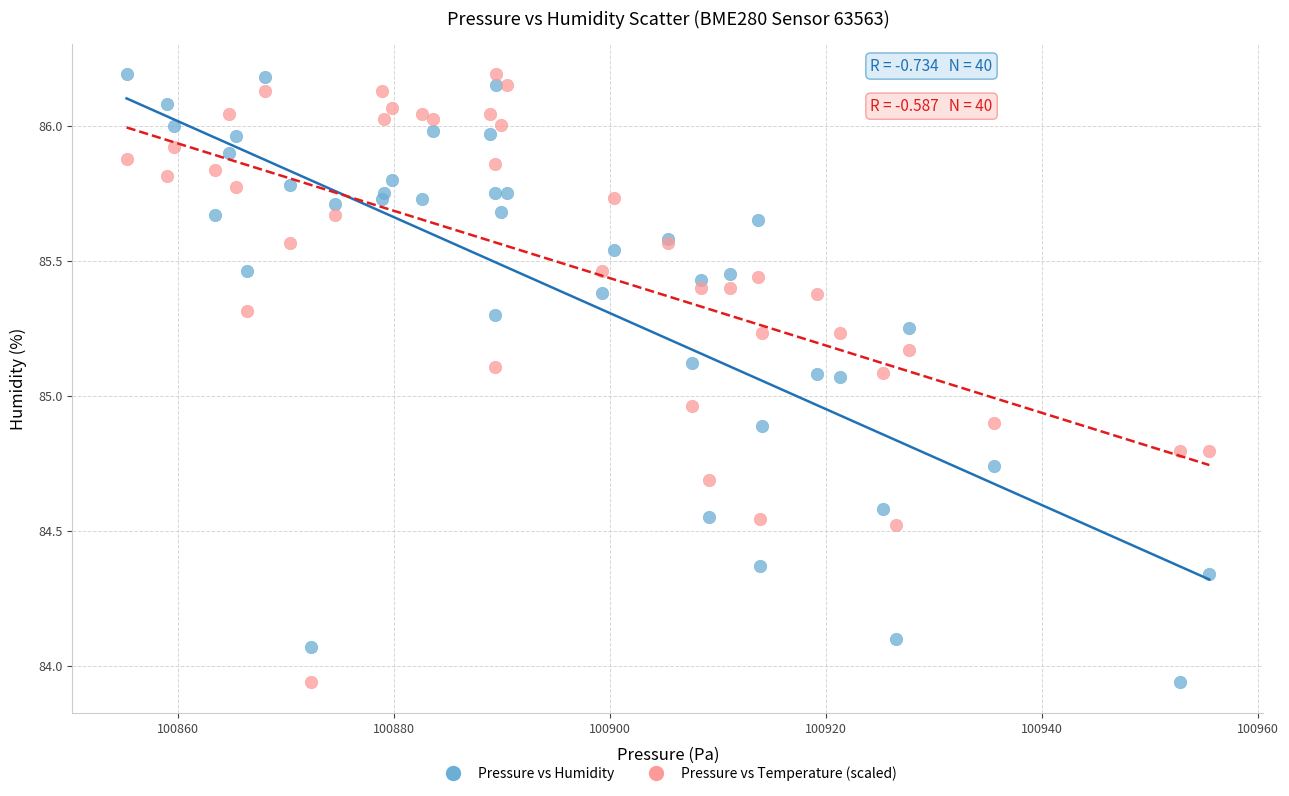

What is the X range (max minus min) for the scatter plot?

100.2